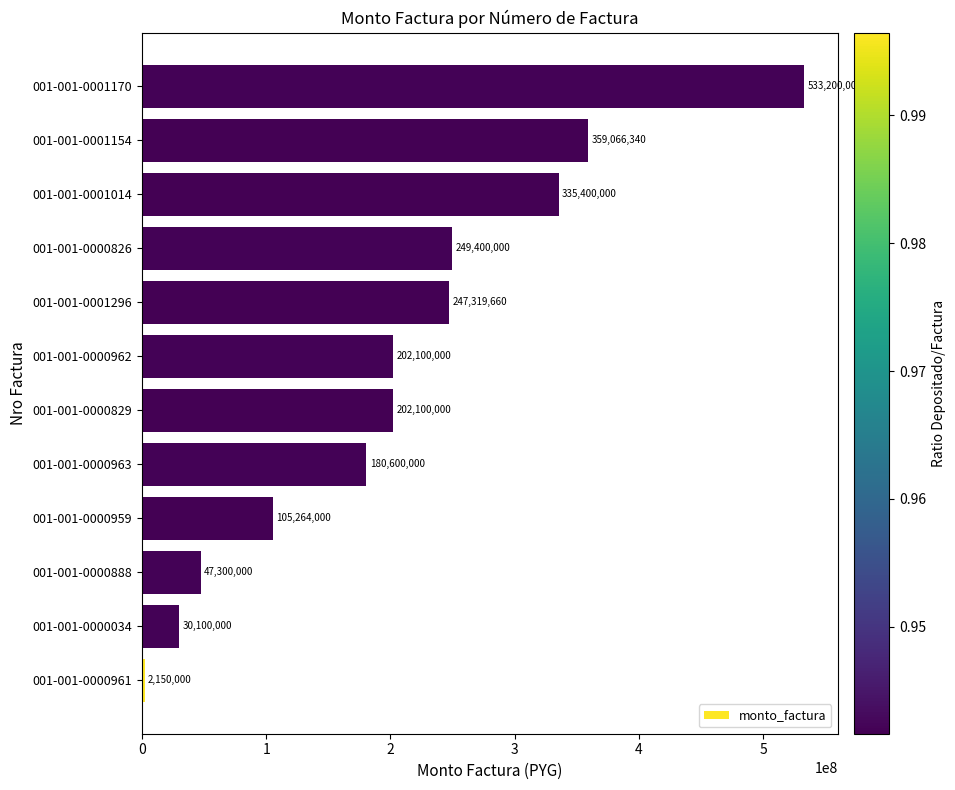

What is the approximate value at 001-001-0001154?

359066340